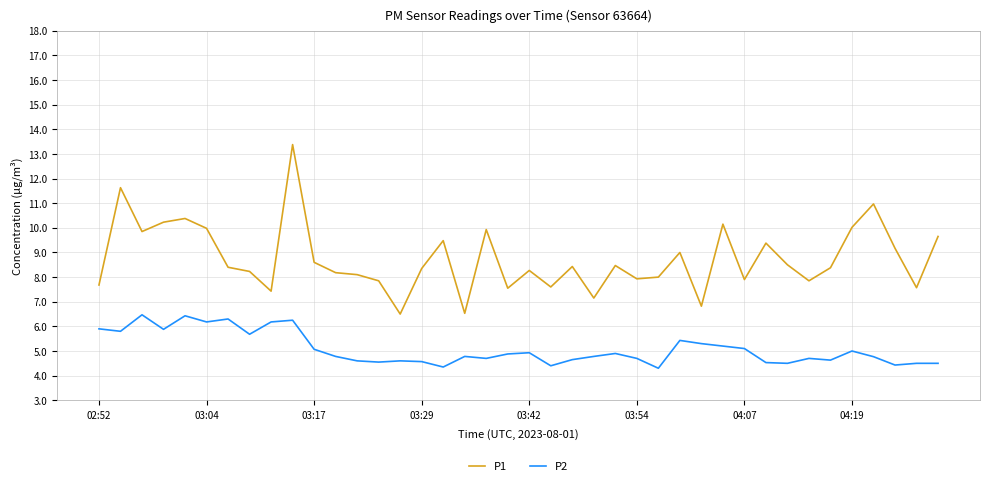

Rank the series by their maximum value, from lowest to highest.

P2, P1